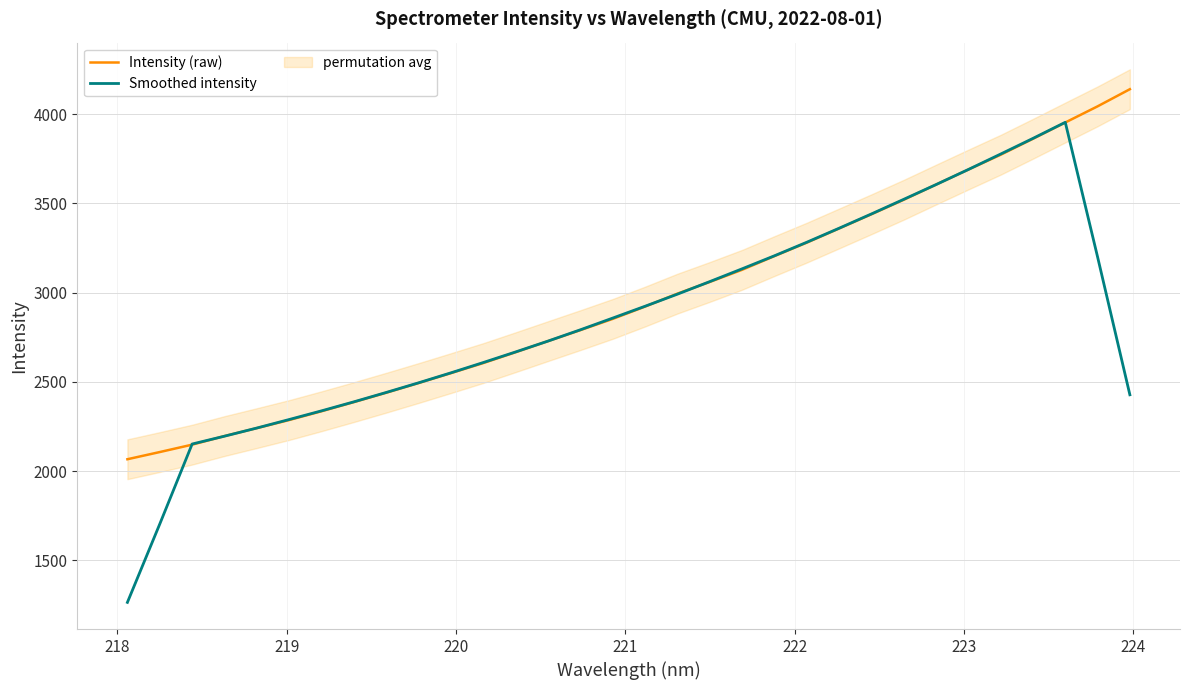

What is the lowest value of the Intensity (raw) series?

2066.1